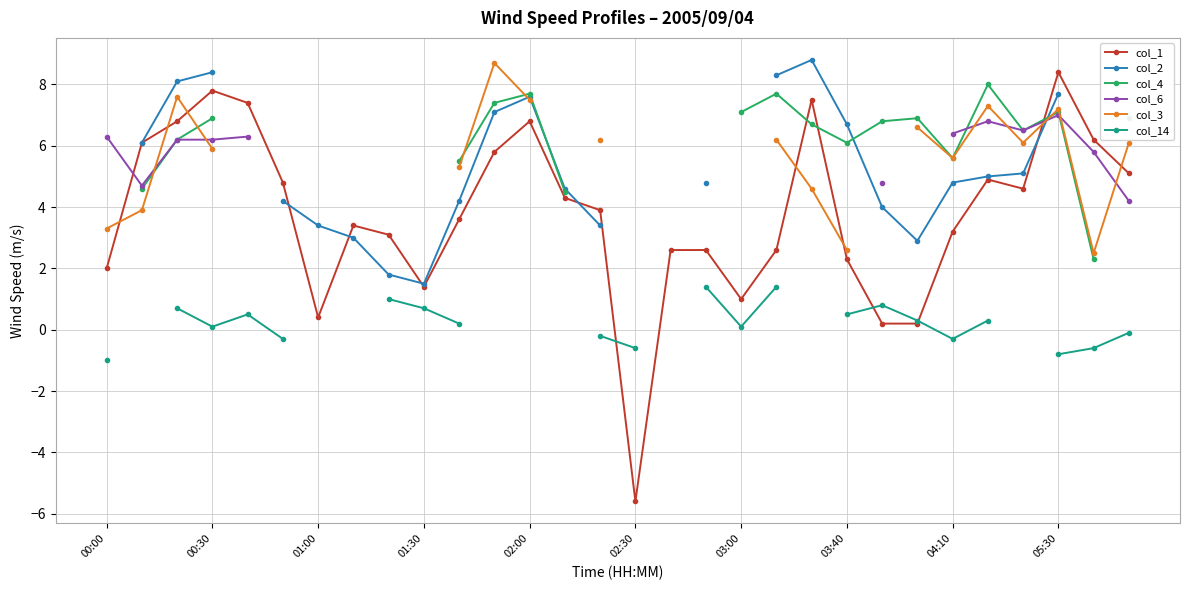

Is the value of col_4 at 28 greater than the value of col_2 at 25?

No